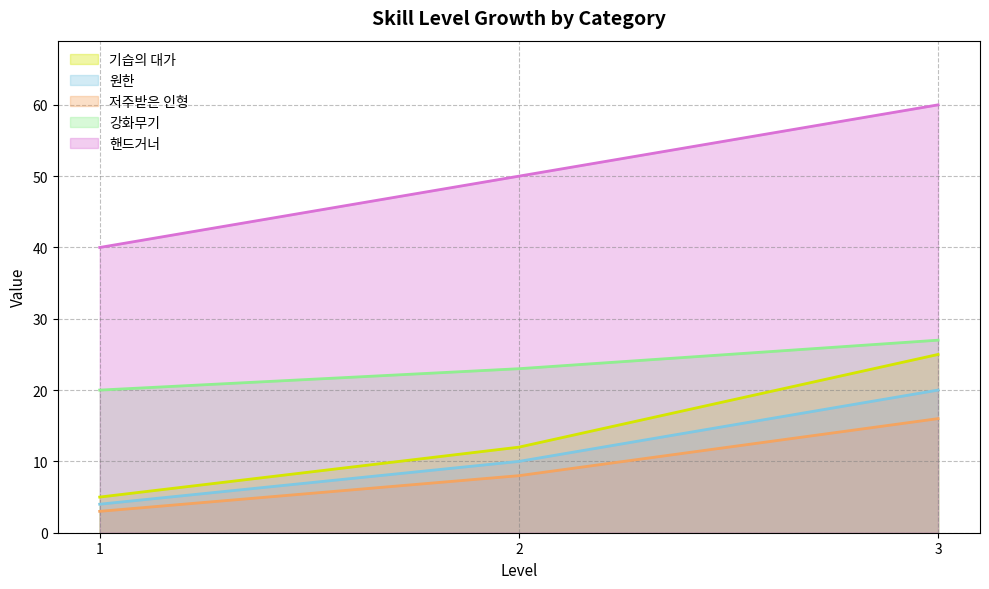

What are all the series names shown in the legend?

기습의 대가, 원한, 저주받은 인형, 강화무기, 핸드거너